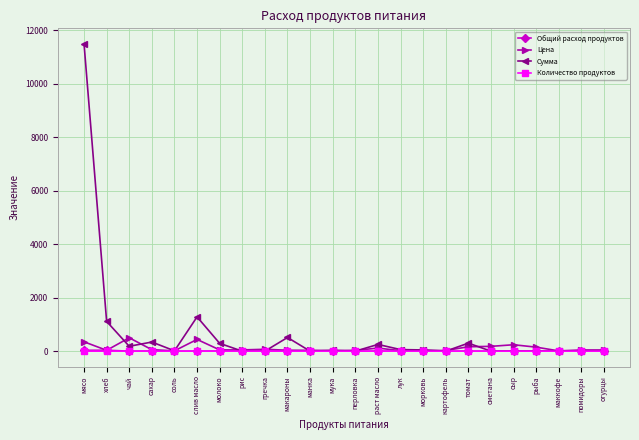

At which category is the sum across all series the highest?

мясо